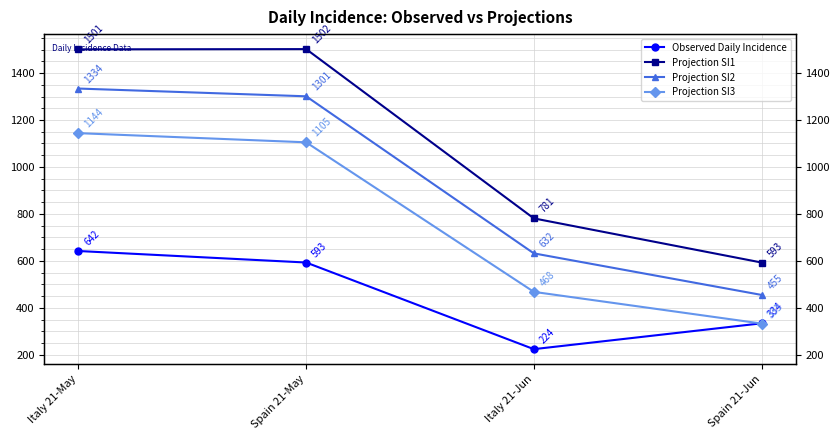

True or false: Projection SI1 and Observed Daily Incidence cross at least once.

False